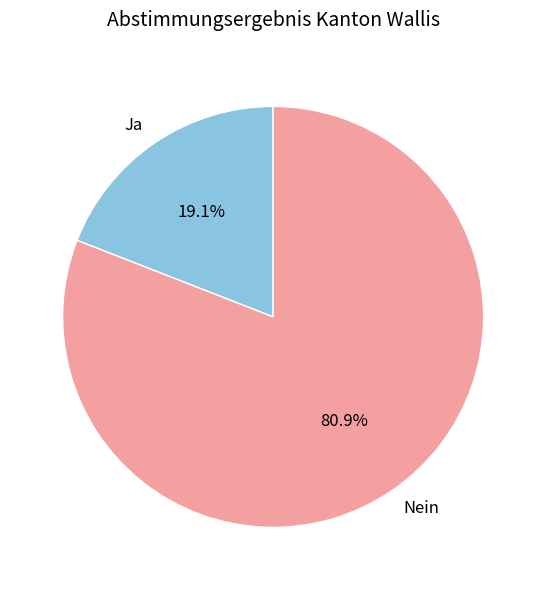

What is the total percentage of Nein and Ja?

100.0%